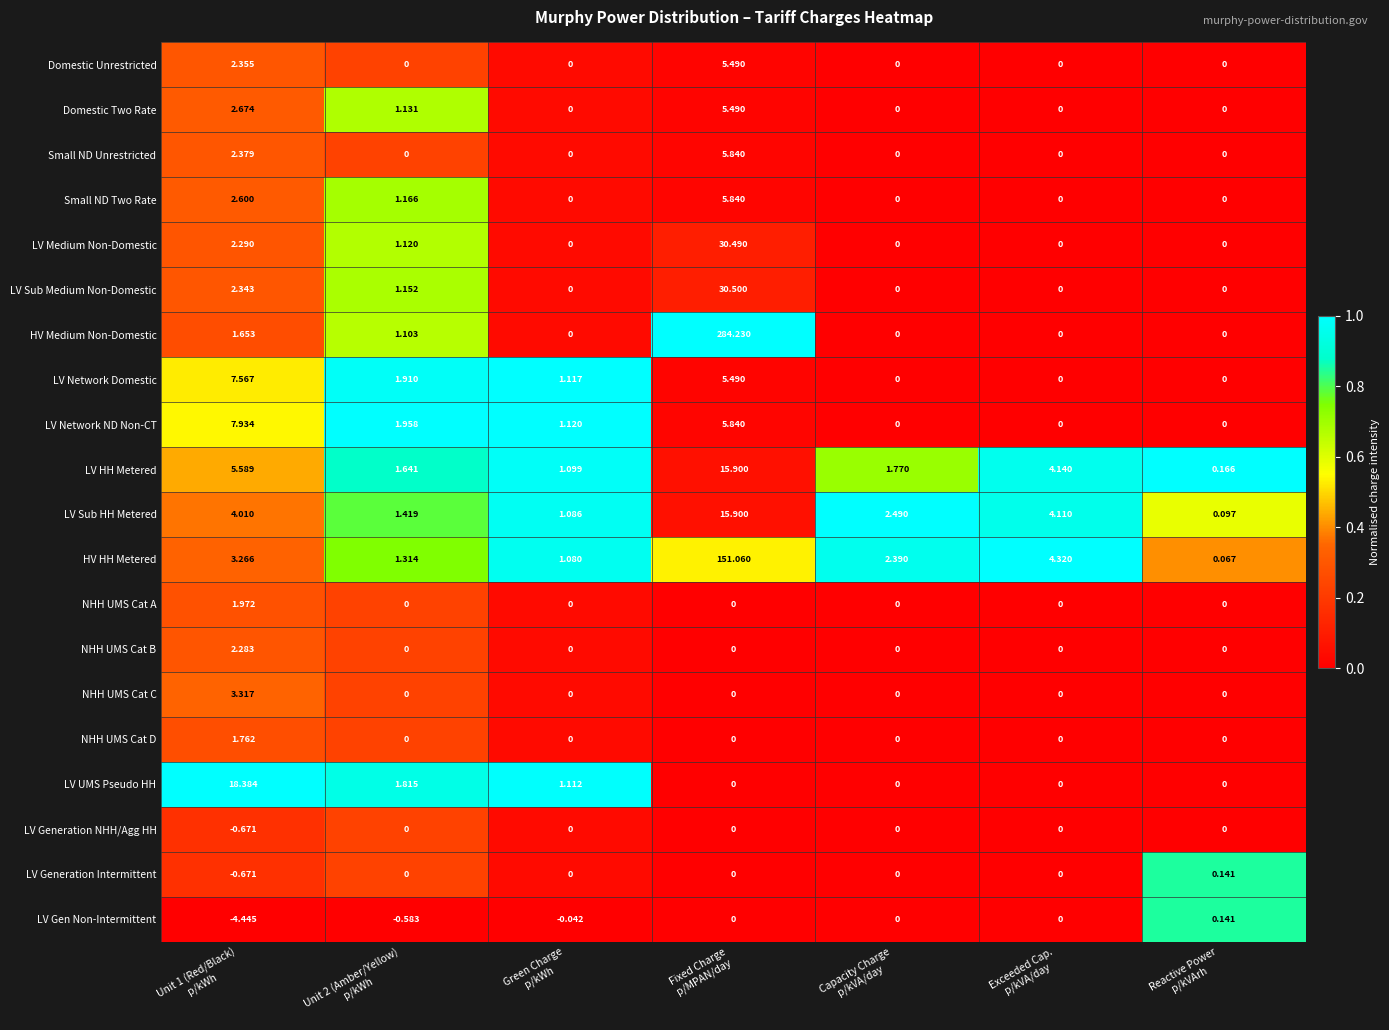

Which series has the widest spread of values?

HV Medium Non-Domestic